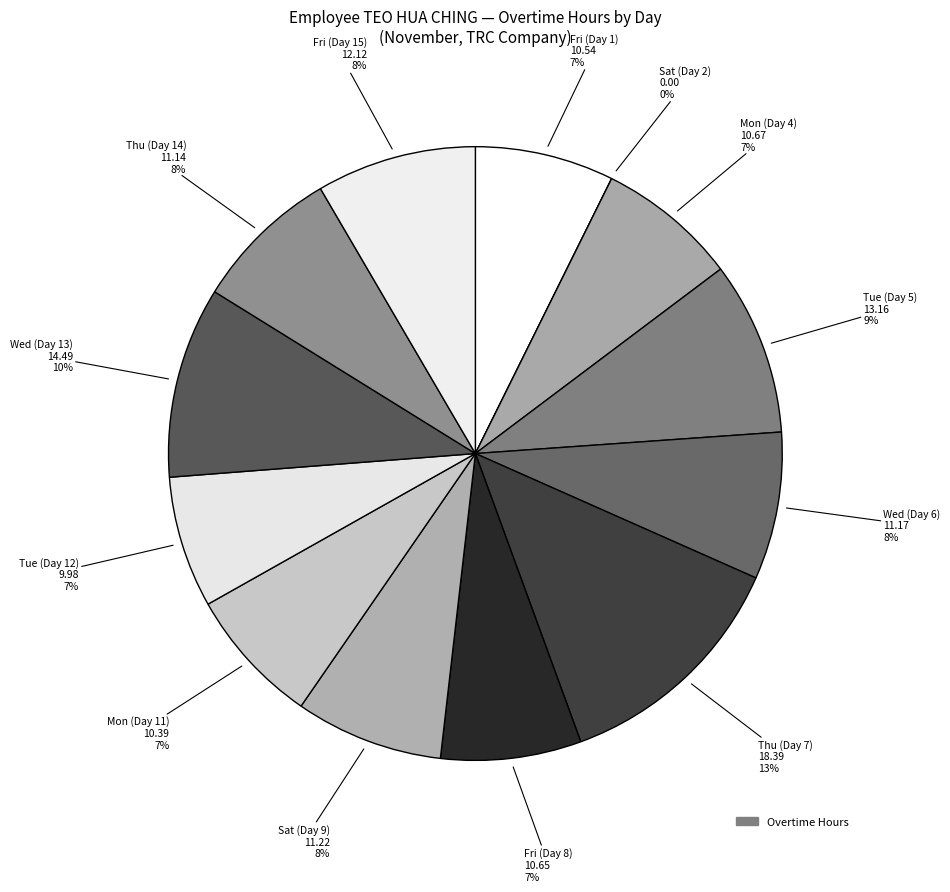

To the nearest percent, what is the combined percentage of Fri (Day 15) and Thu (Day 7)?

21%